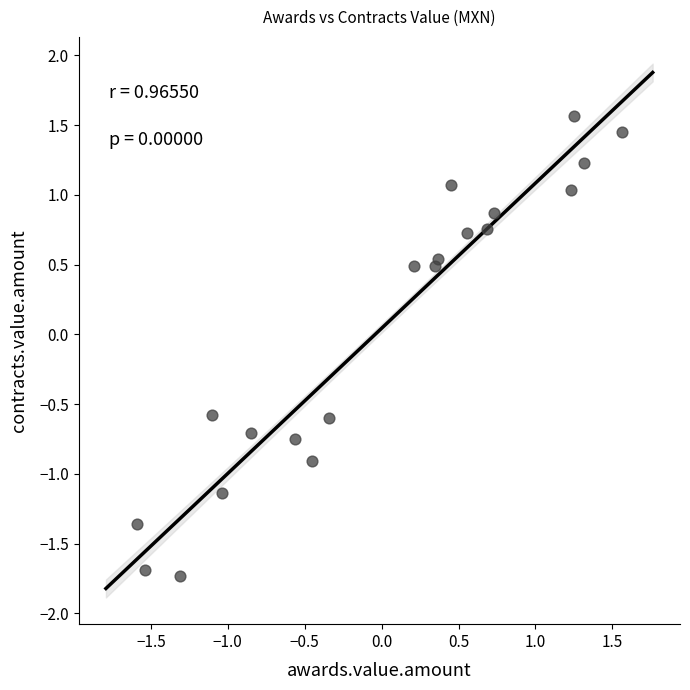

What is the range of X values (max minus min)?

3.2